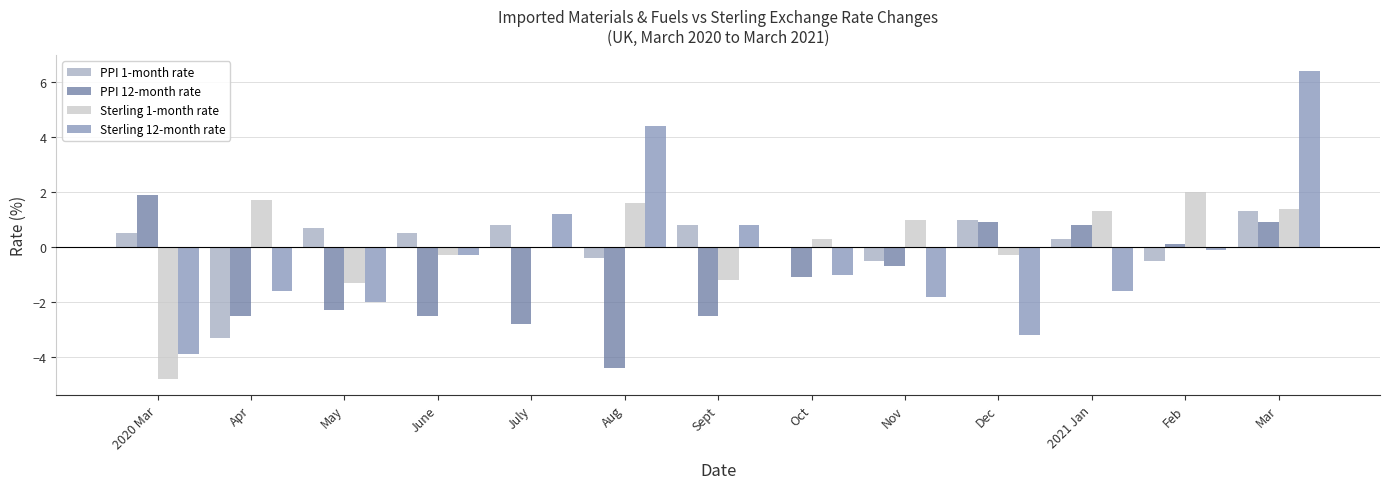

What is the sum of all PPI 1-month rate values?

1.2